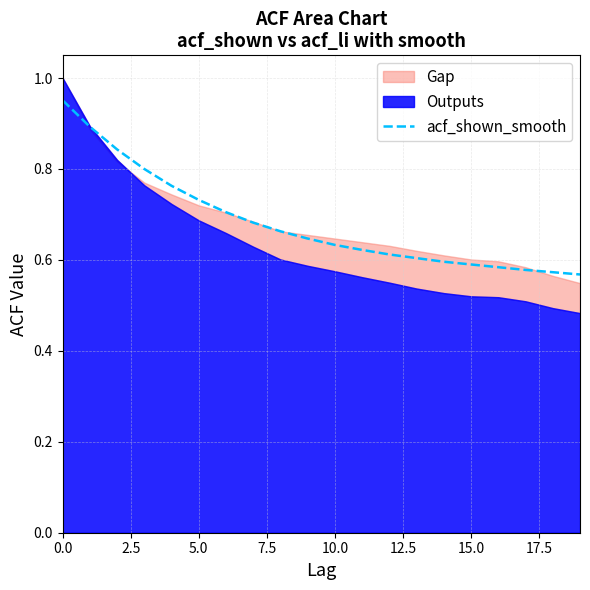

Is it true that acf_shown_smooth equals 1.1 at 5.0?

False